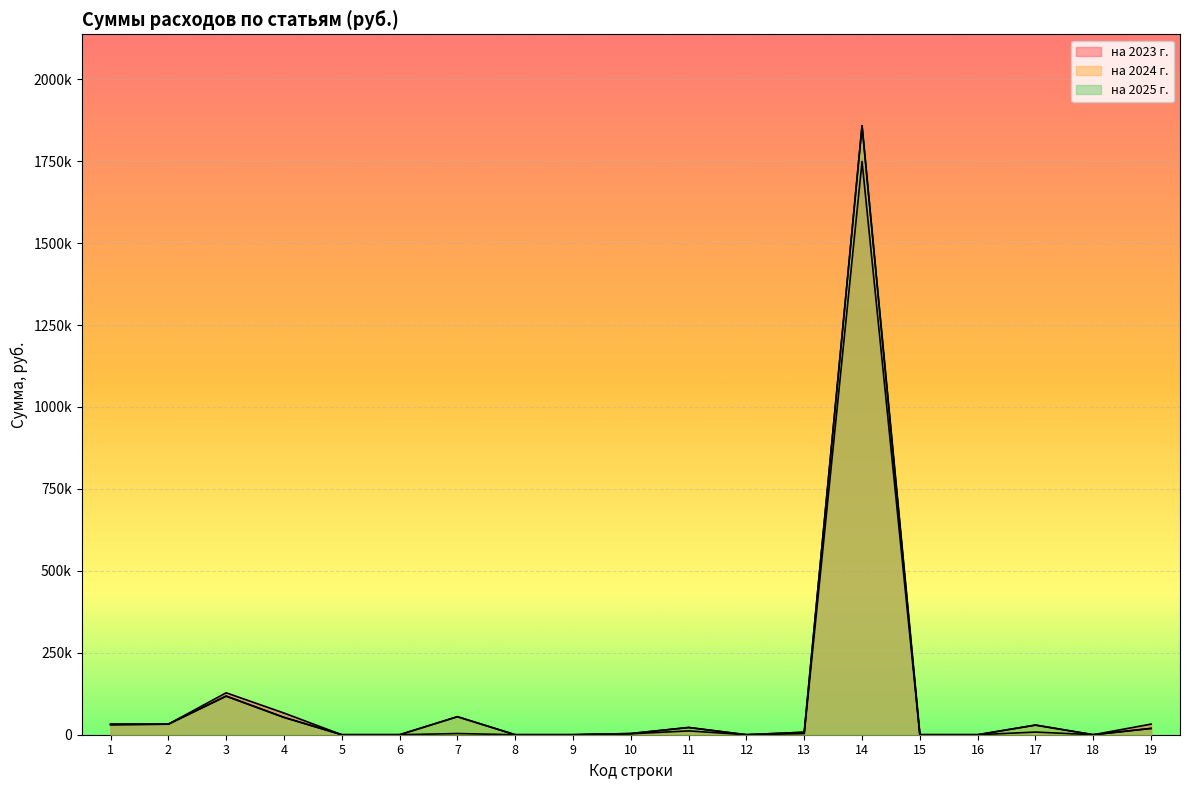

What is the difference between the second highest and minimum values in the на 2024 г. series?

117783.0